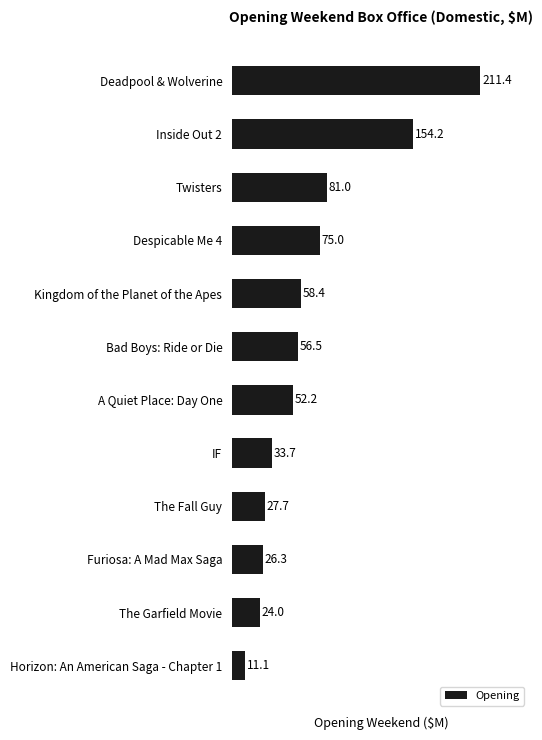

Reading top to bottom, what are all the values shown in this chart?

Deadpool & Wolverine=211.4	Inside Out 2=154.2	Twisters=81.0	Despicable Me 4=75.0	Kingdom of the Planet of the Apes=58.4	Bad Boys: Ride or Die=56.5	A Quiet Place: Day One=52.2	IF=33.7	The Fall Guy=27.7	Furiosa: A Mad Max Saga=26.3	The Garfield Movie=24.0	Horizon: An American Saga - Chapter 1=11.1